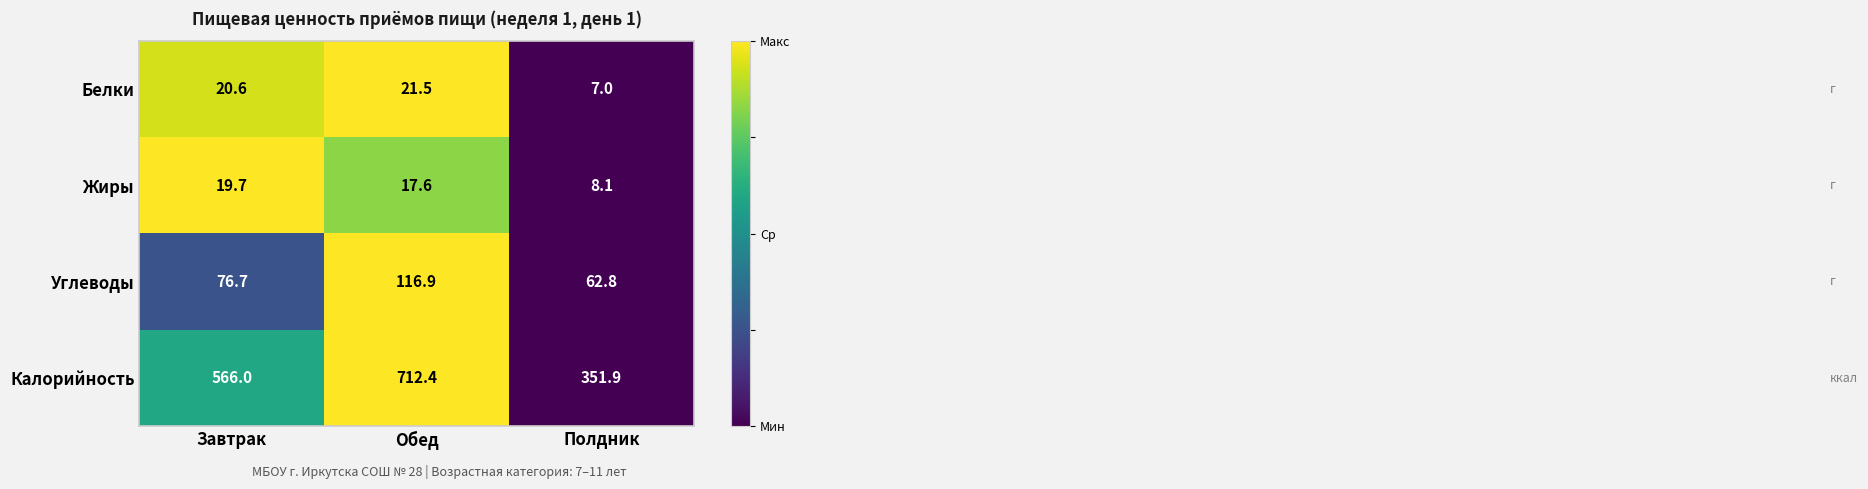

What is the difference between the second highest and minimum values in the Жиры series?

9.5